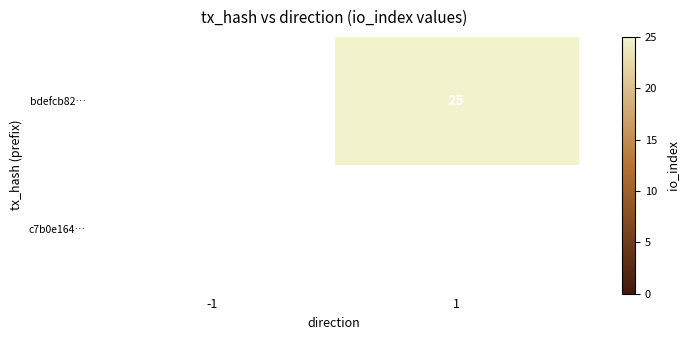

Between -1 and 1, which is larger?

1